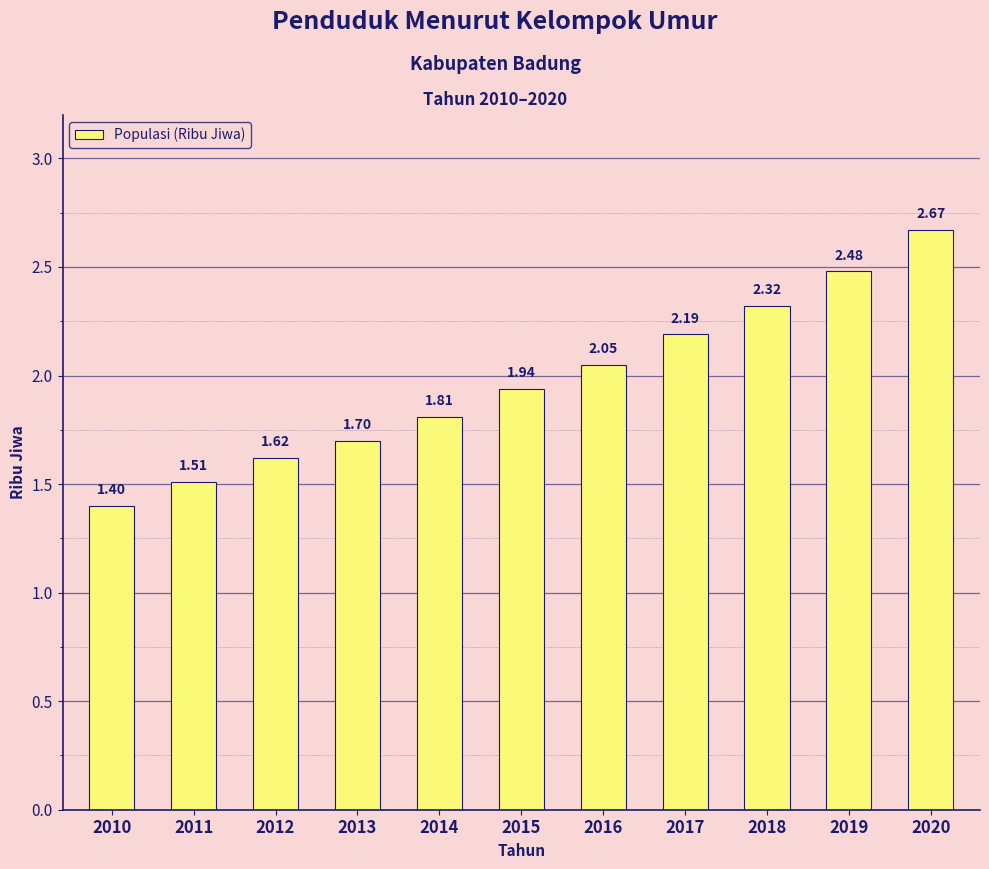

List the labels in order of value, smallest first.

2010, 2011, 2012, 2013, 2014, 2015, 2016, 2017, 2018, 2019, 2020